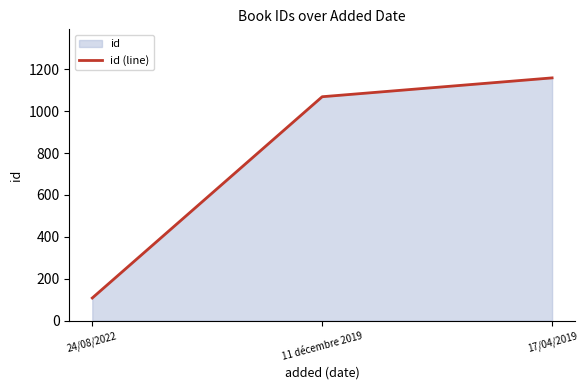

What is the change in value from 24/08/2022 to 17/04/2019?

+1051